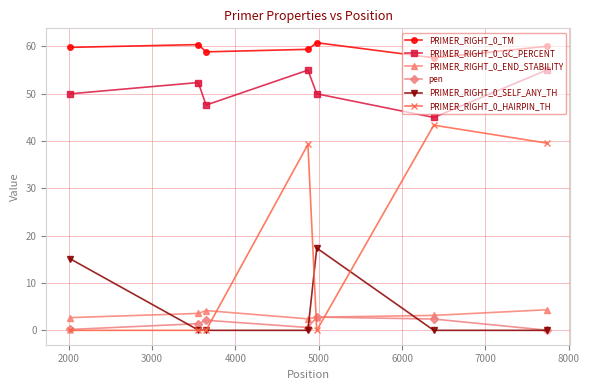

At how many categories does at least one series exceed 50?

7